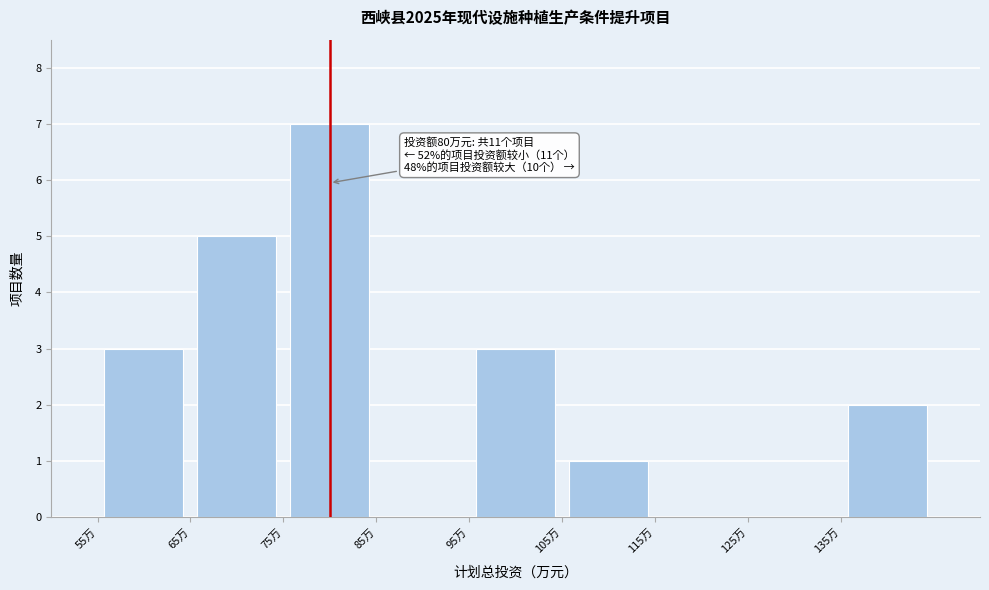

Which range on the x-axis has the tallest bar?

75 to 85